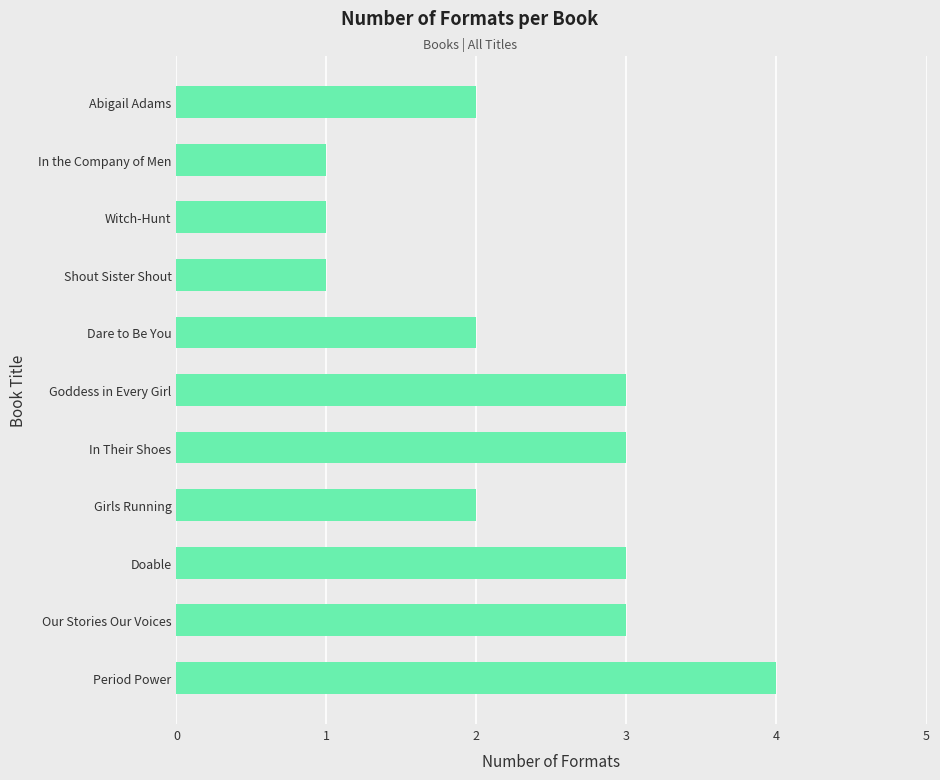

What is the difference between the maximum and minimum values?

3